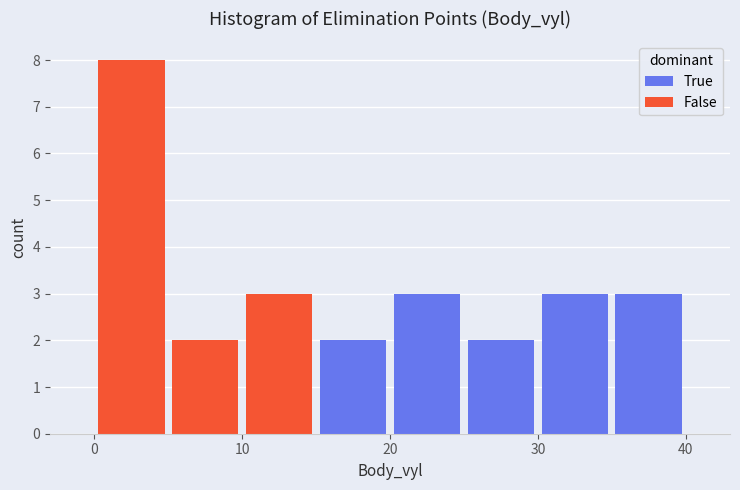

Which range on the x-axis has the tallest stacked bar (by total height)?

0 to 5